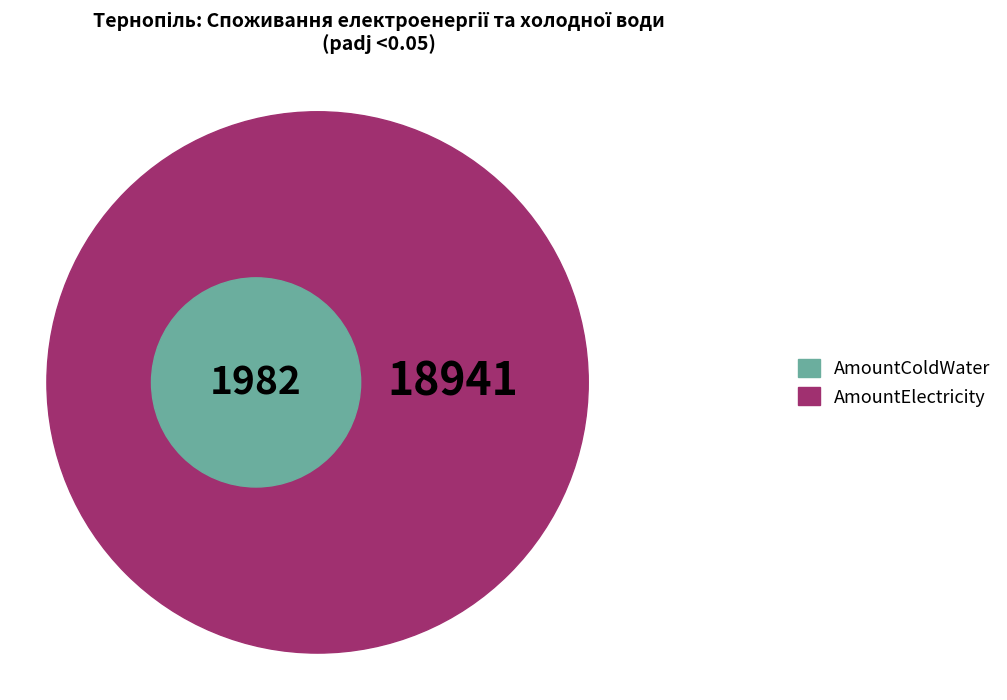

Does any single category account for the majority?

Yes